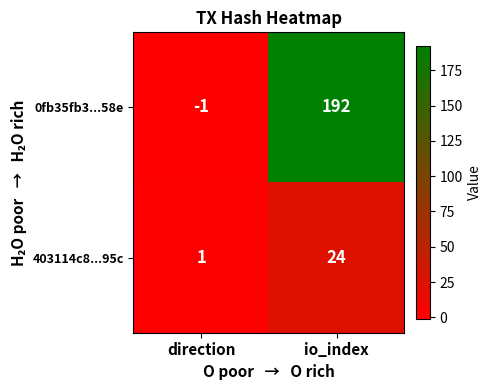

Is it true that 403114c8...95c equals 41 at io_index?

False